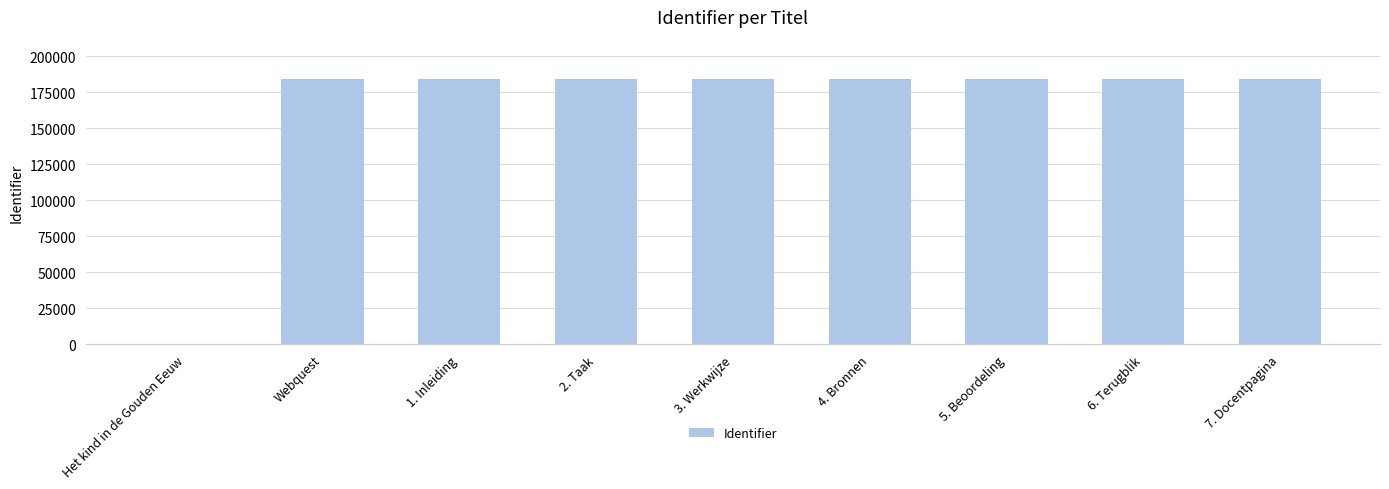

What is the ratio of the value at 7. Docentpagina to the value at 6. Terugblik?

1.0